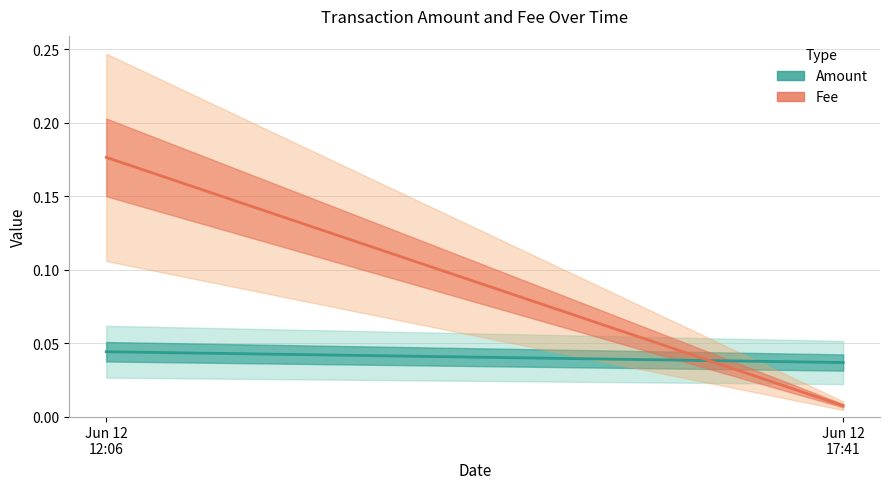

List the labels in order of Fee (center) value, largest first.

Jun 12
12:06, Jun 12
17:41